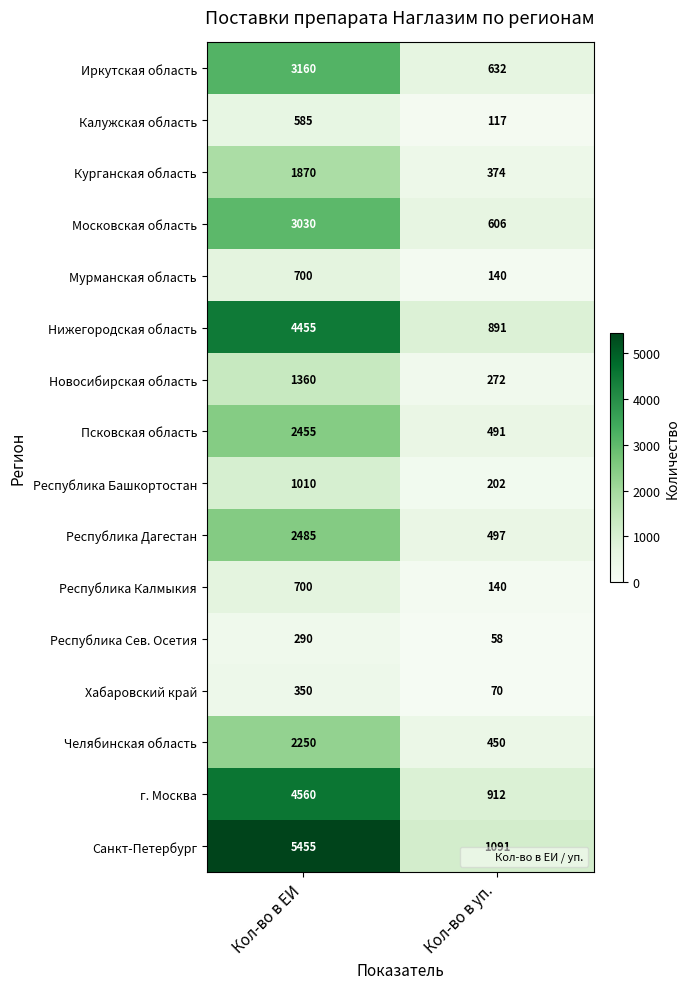

Count the number of data series in this chart.

16